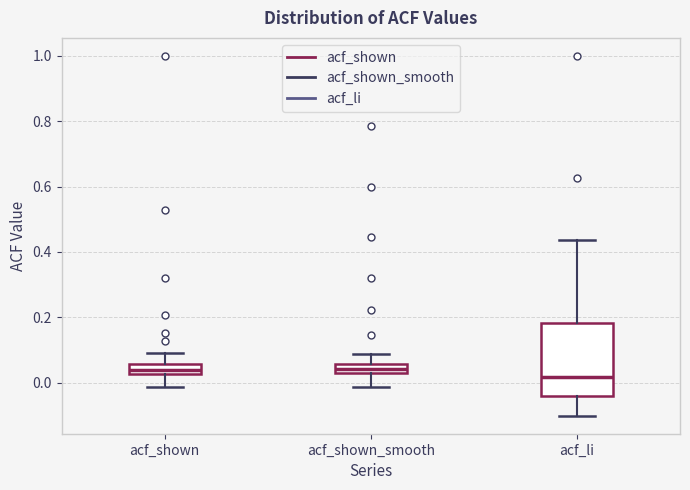

Which box is the tallest, from its lower edge to its upper edge?

acf_li